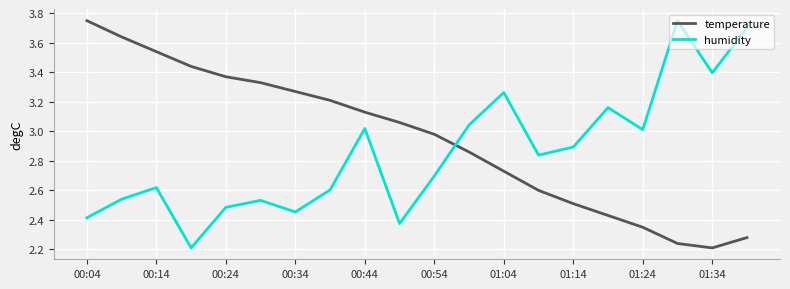

Which series has the largest total across all categories?

temperature